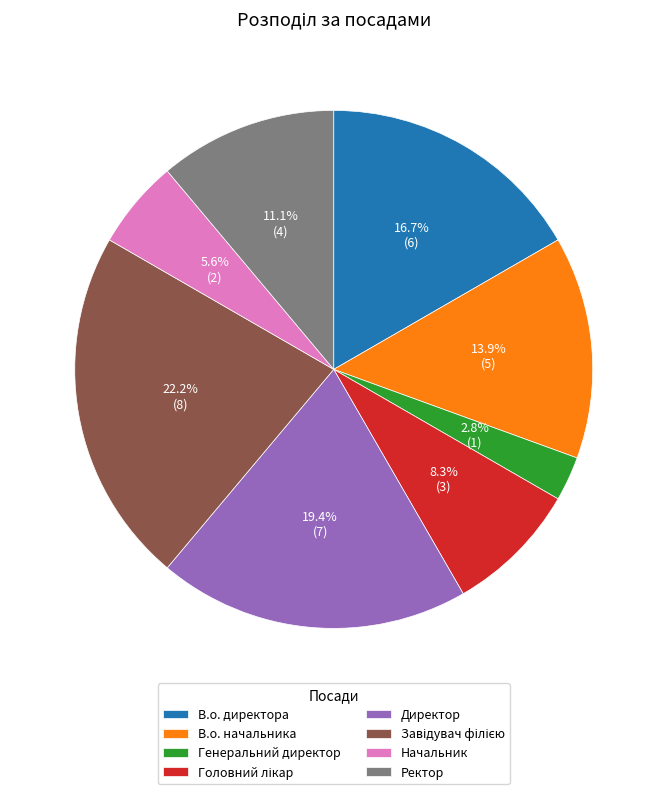

What portion of the pie excludes В.о. директора?

83.3%